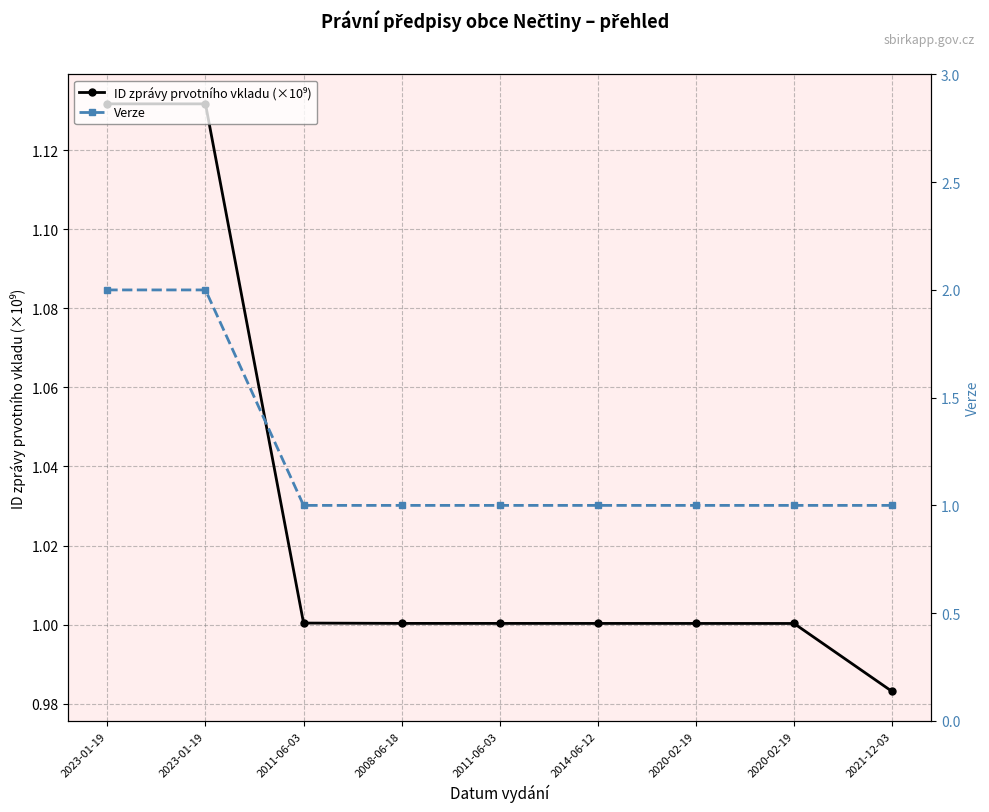

How many data points in Verze are above 1?

2